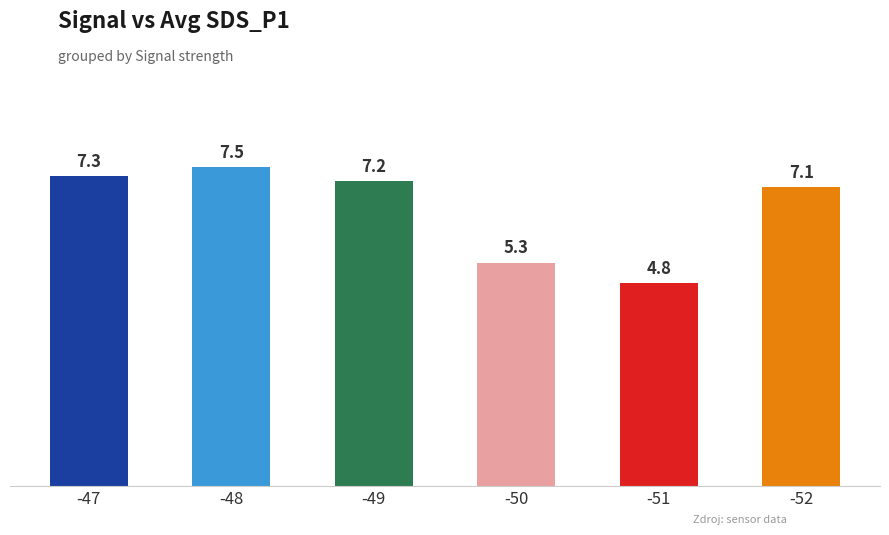

Count the number of data series in this chart.

1